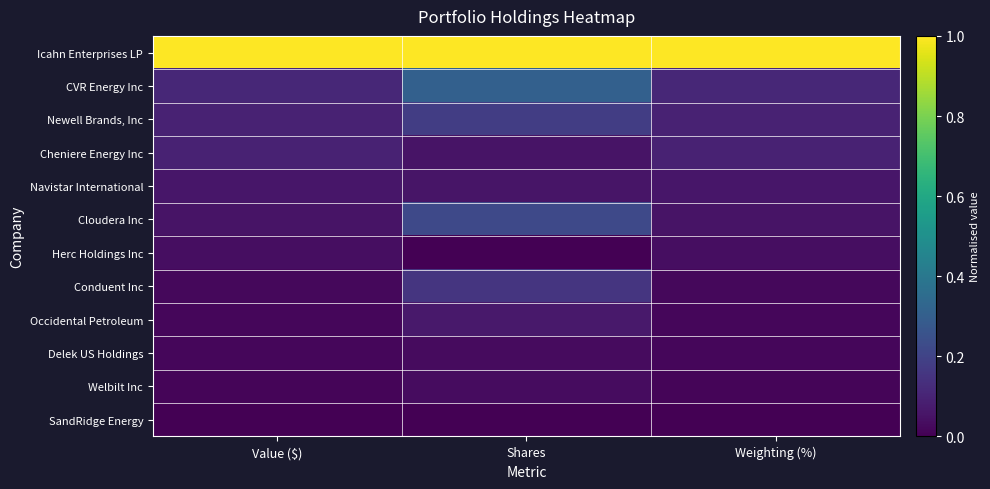

Rank the series at Value ($) from lowest to highest value.

SandRidge Energy, Welbilt Inc, Delek US Holdings, Occidental Petroleum, Conduent Inc, Herc Holdings Inc, Cloudera Inc, Navistar International, Cheniere Energy Inc, Newell Brands, Inc, CVR Energy Inc, Icahn Enterprises LP